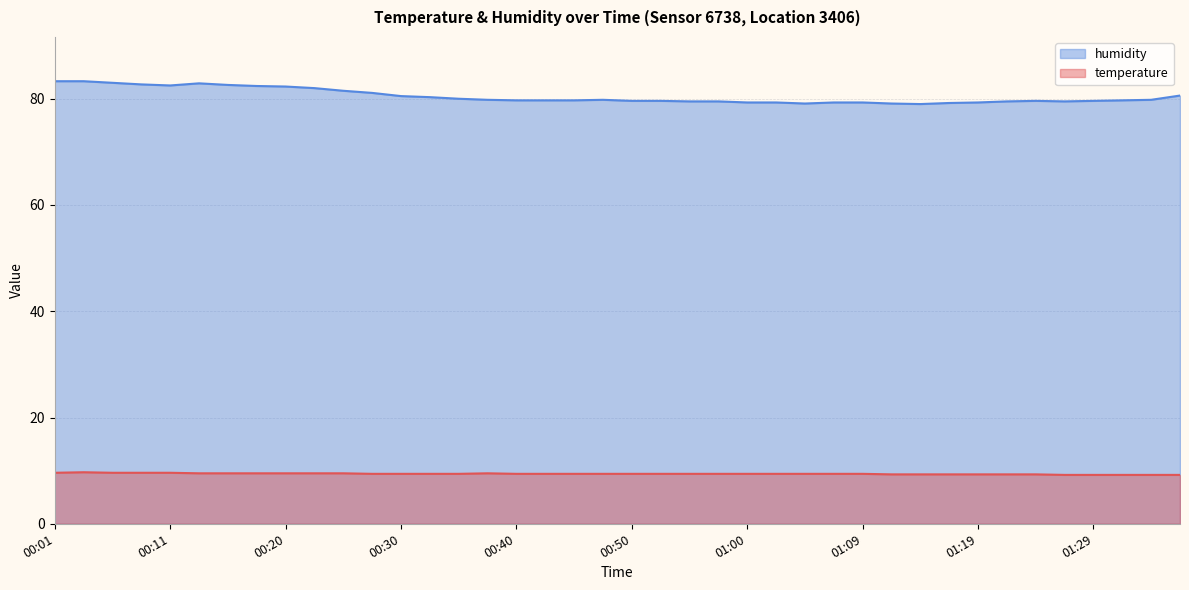

True or false: humidity has a value of 38.0 at 00:40.

False